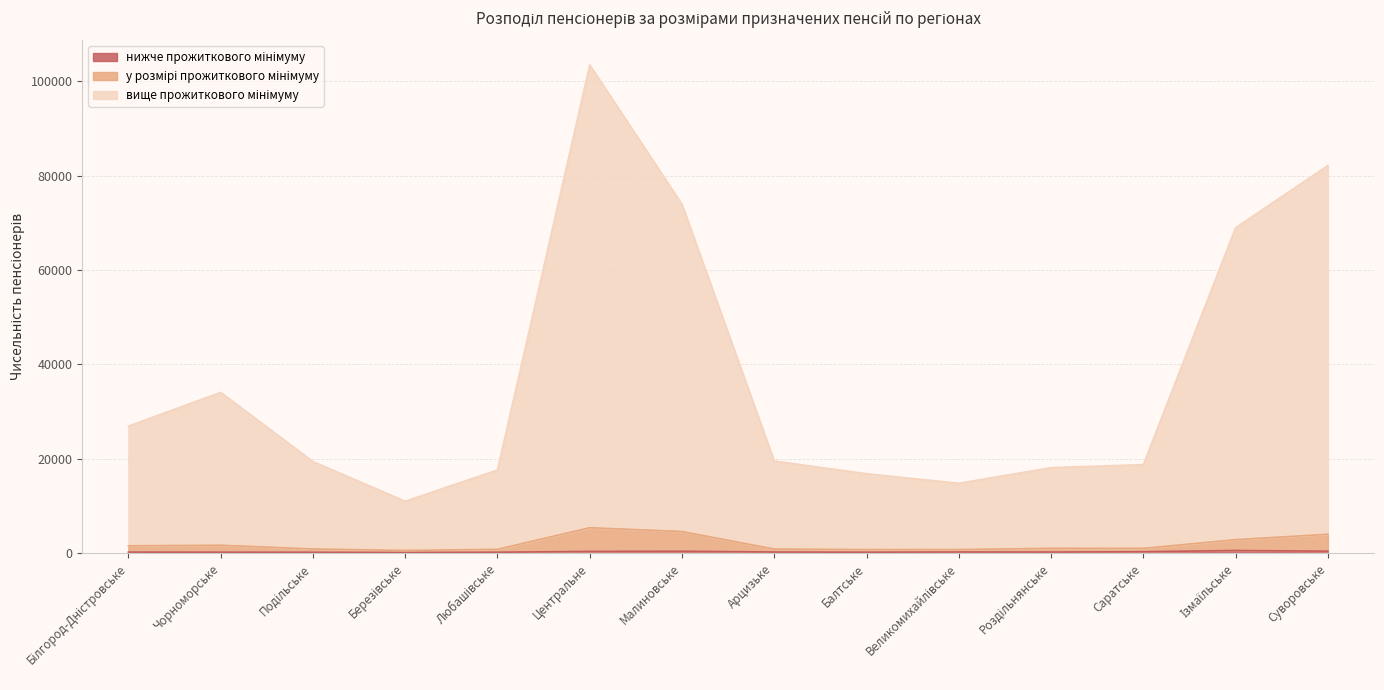

Which category has the highest value across all series?

Центральне